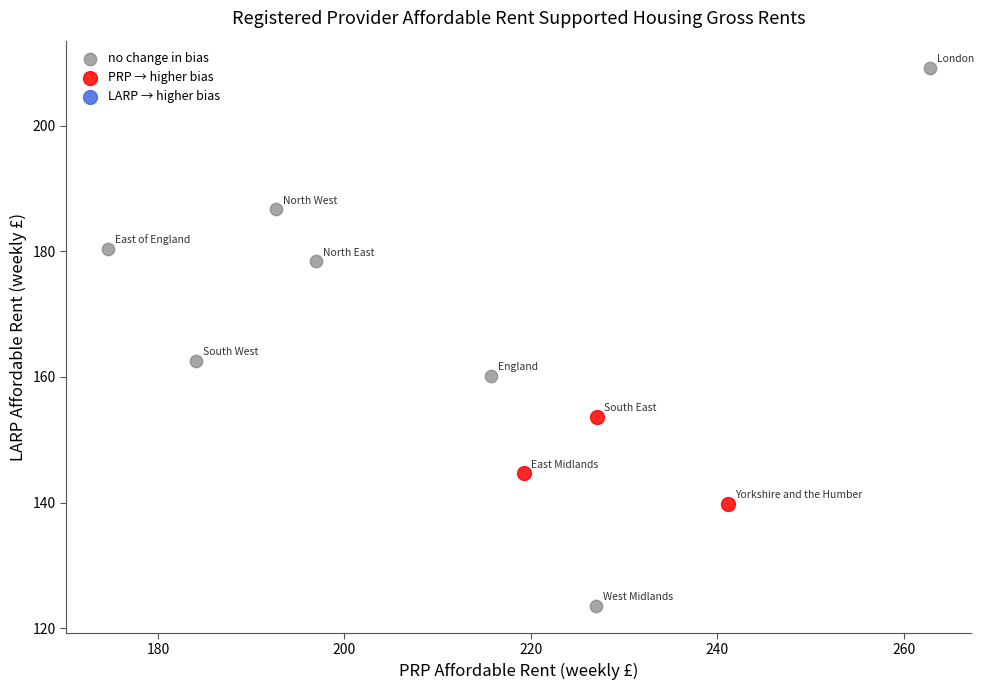

Which series reaches the minimum Y coordinate?

no change in bias